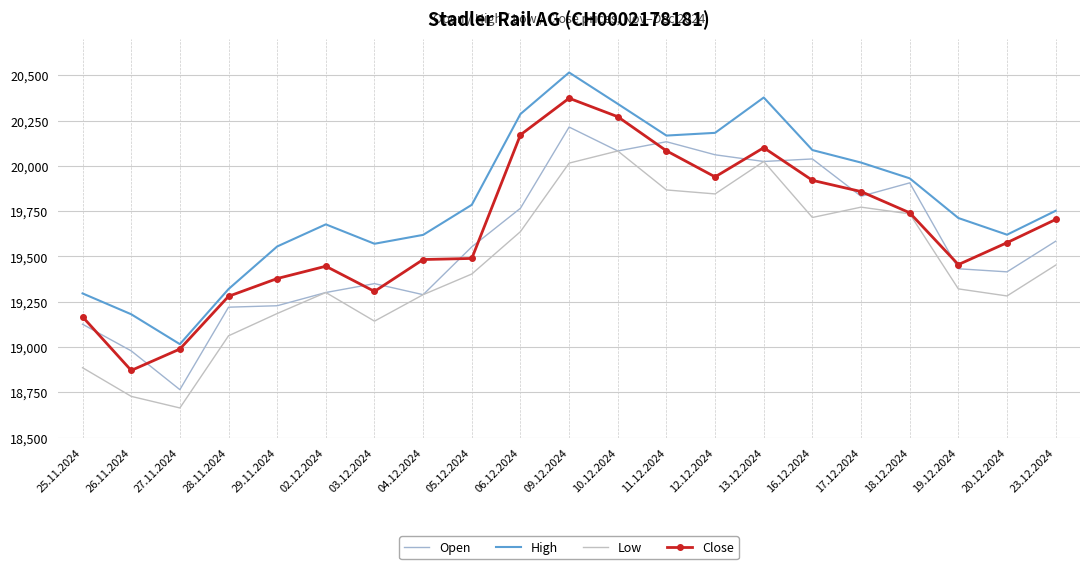

Rank the series by their average value, from highest to lowest.

High, Close, Open, Low